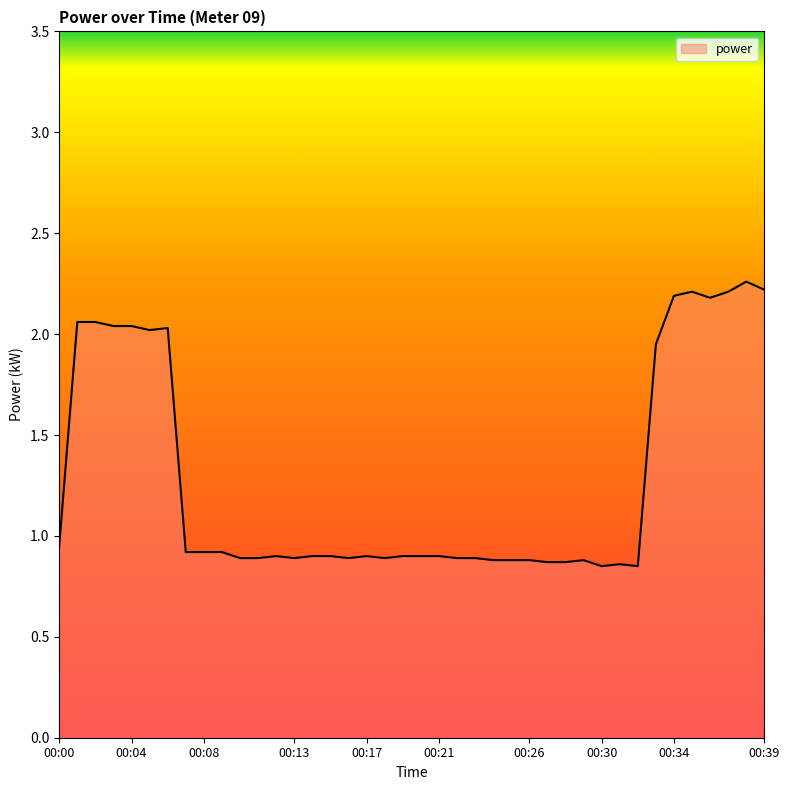

What is the difference between the maximum and minimum values?

1.4